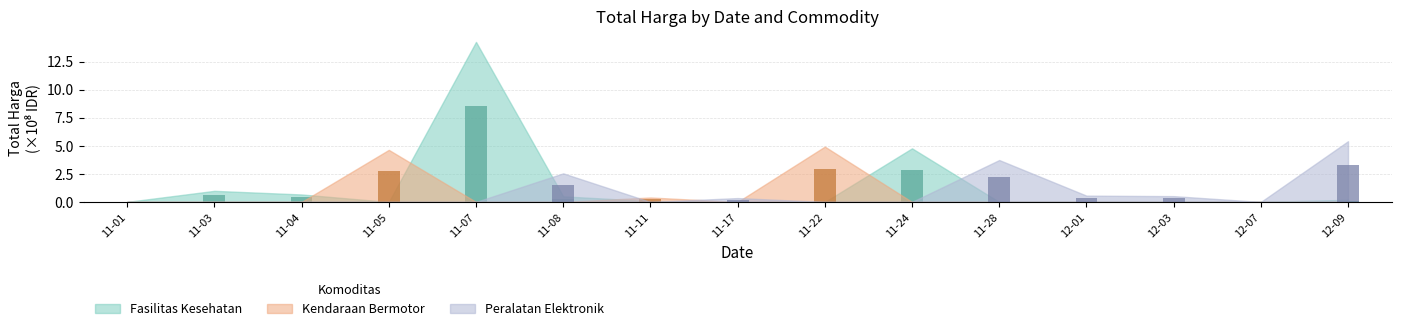

What is the average value of the Kendaraan Bermotor series?

0.4